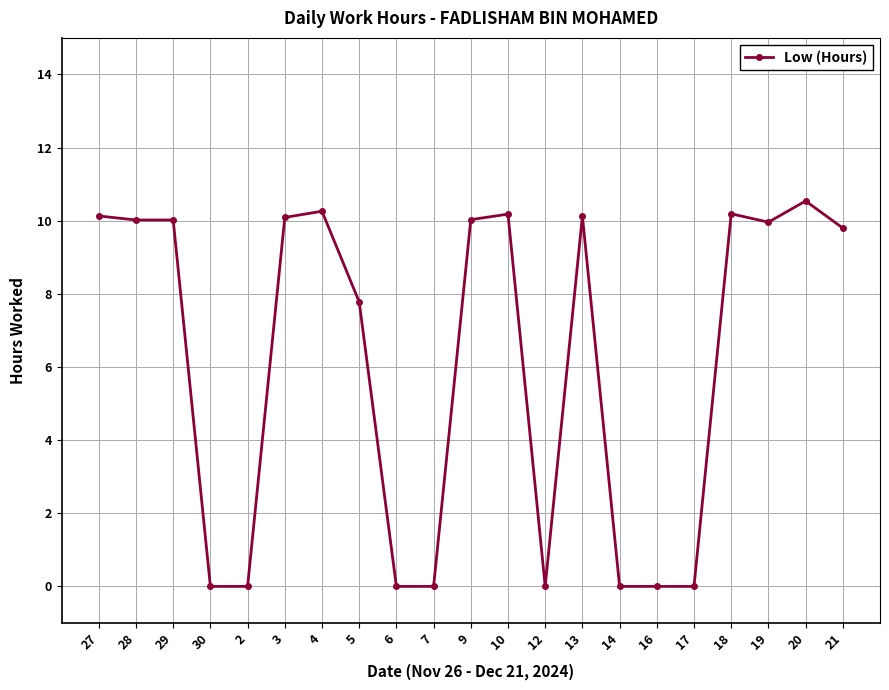

Is it true that the value at 29 is 10.0?

True